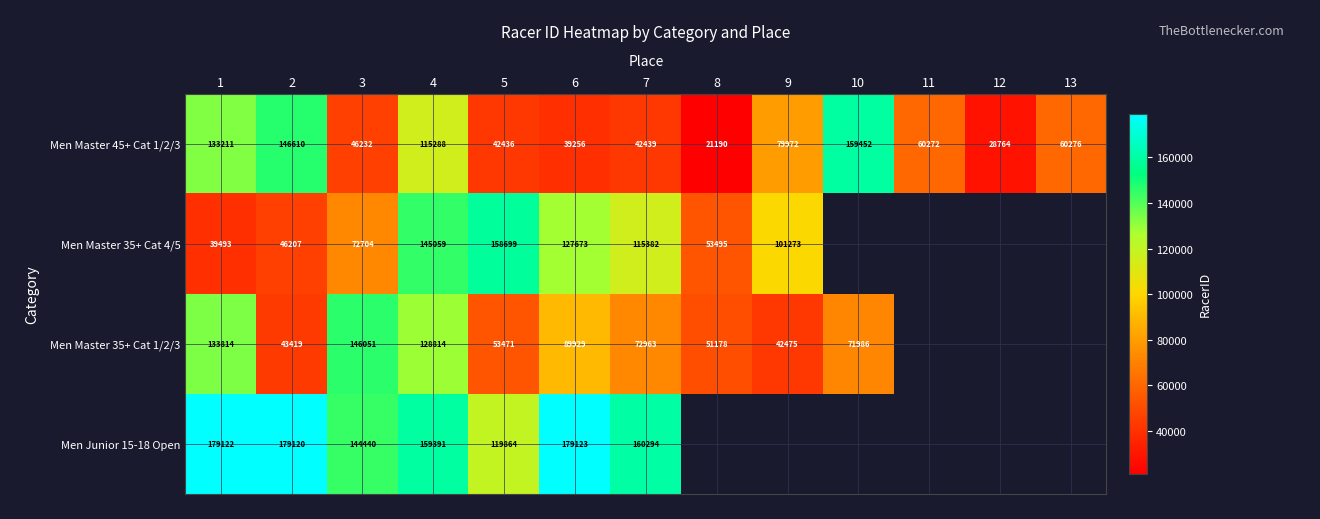

How many distinct data groups are displayed?

4